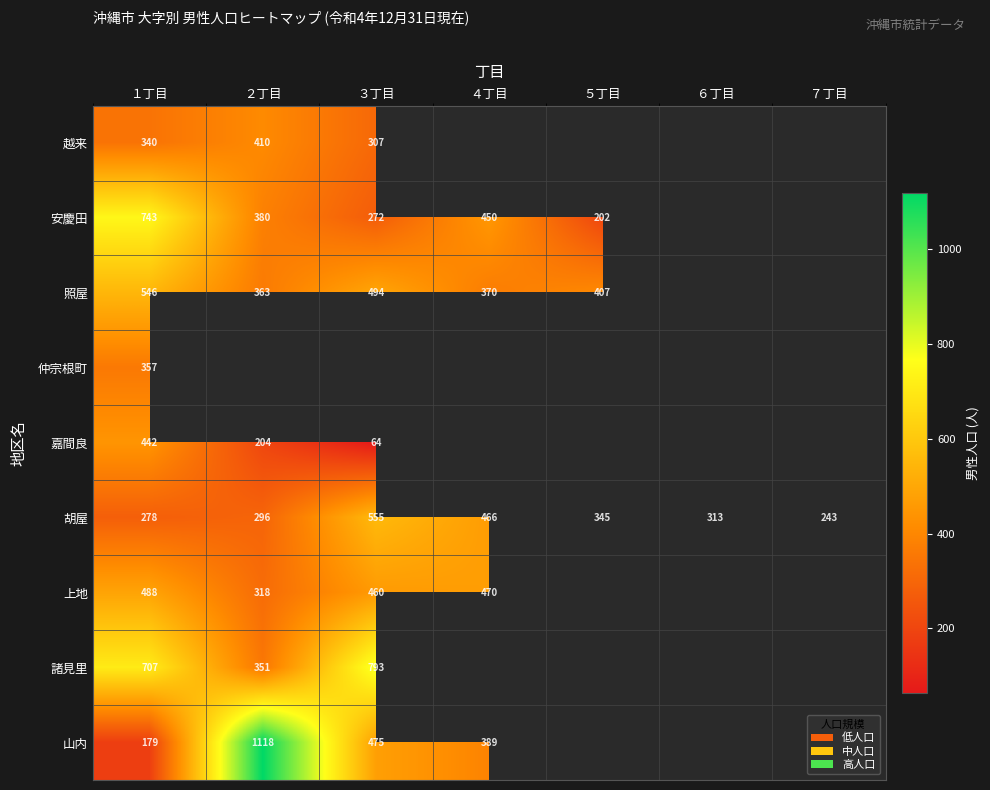

What is the difference between the 安慶田 values at １丁目 and ３丁目?

471